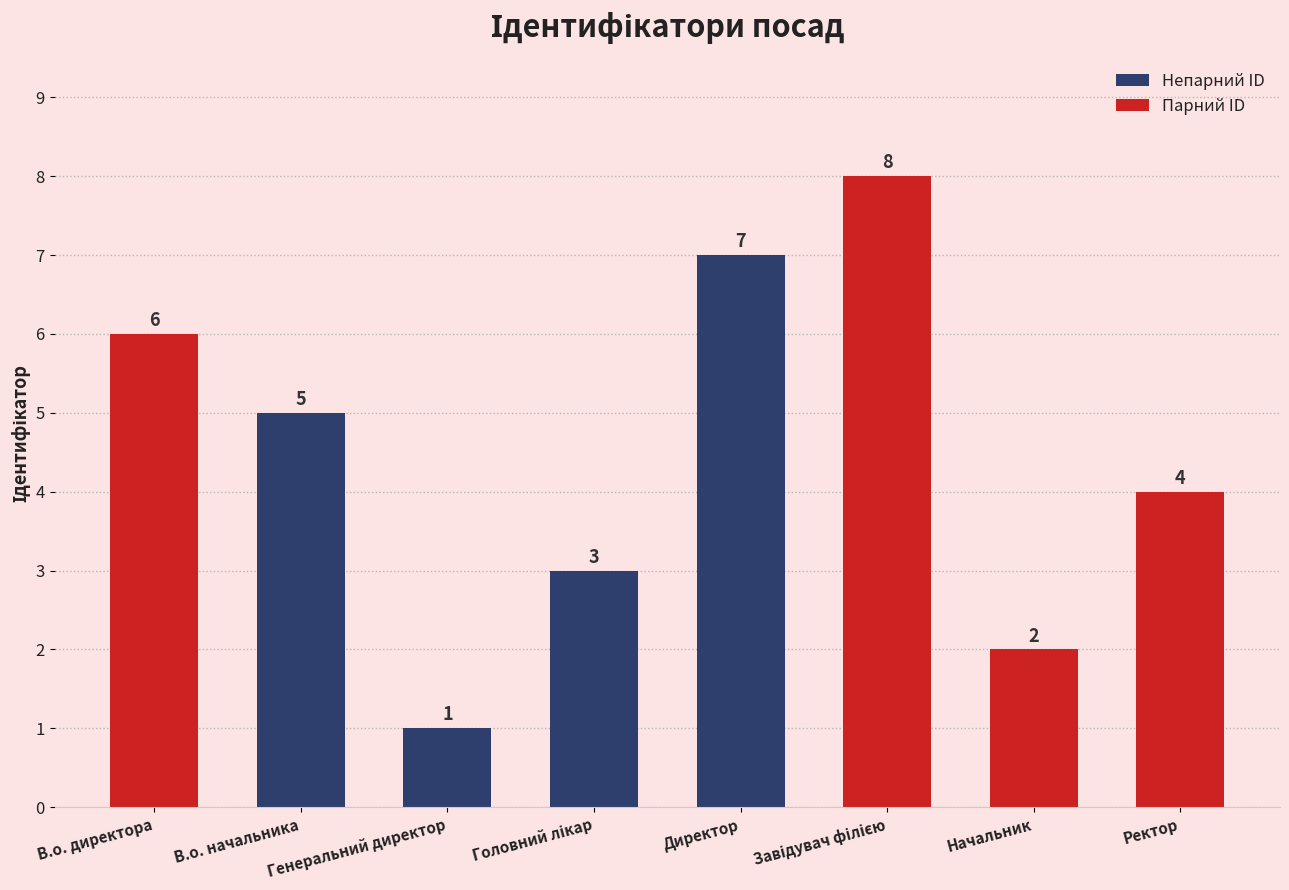

The value at В.о. директора is 9. True or false?

False